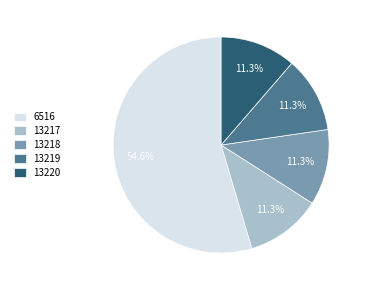

Which category has the biggest portion of the pie?

6516